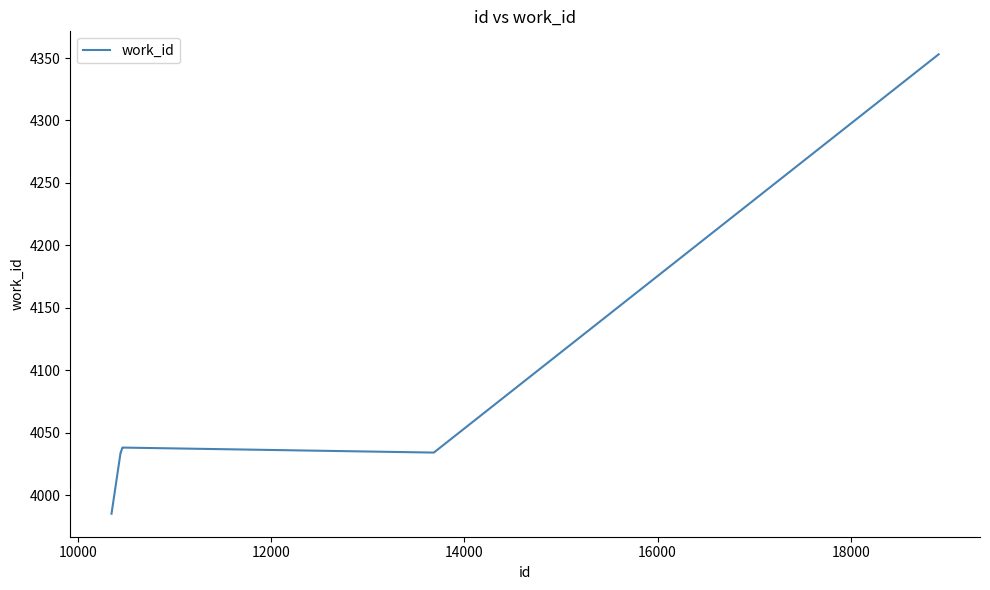

Does the chart have visible grid lines?

No